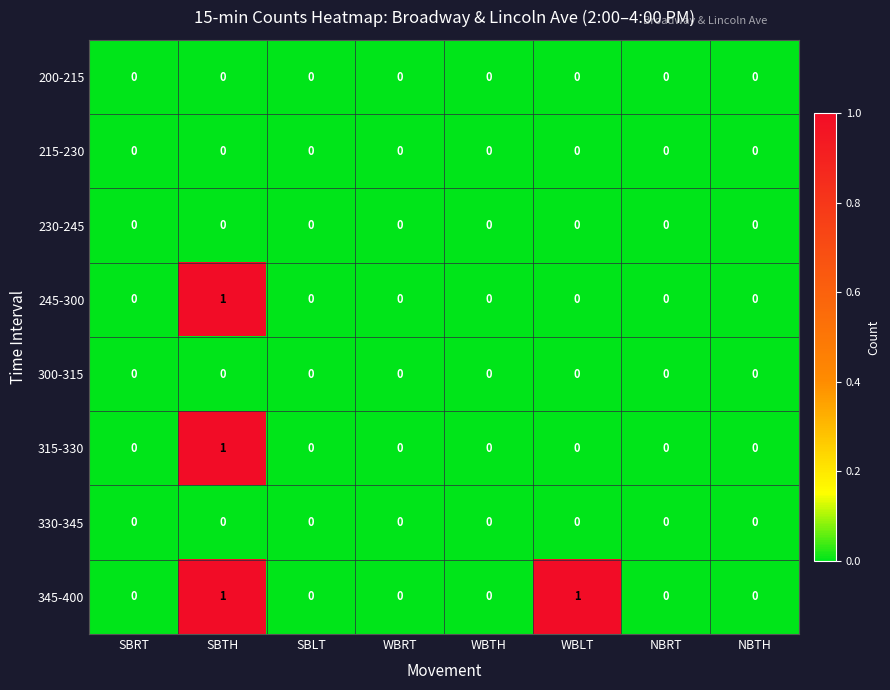

How many 315-330 values are between 0 and 1?

8